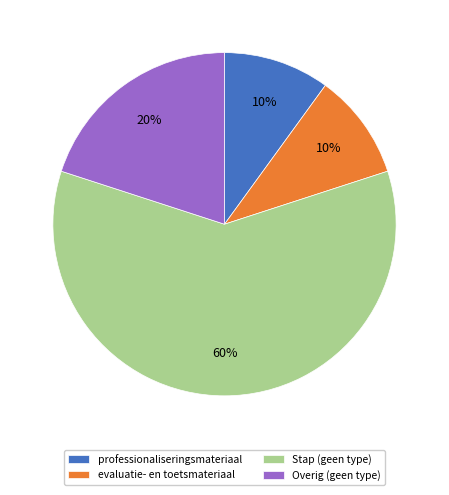

Does evaluatie- en toetsmateriaal represent more than half of the total?

No